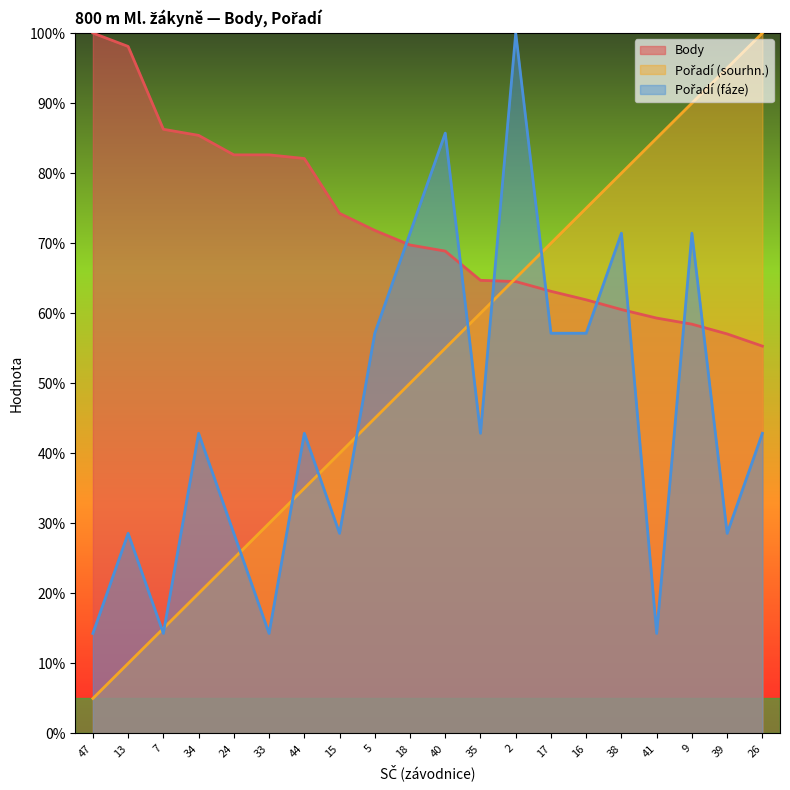

What is the difference between the Body values at 9 and 40?

10.4